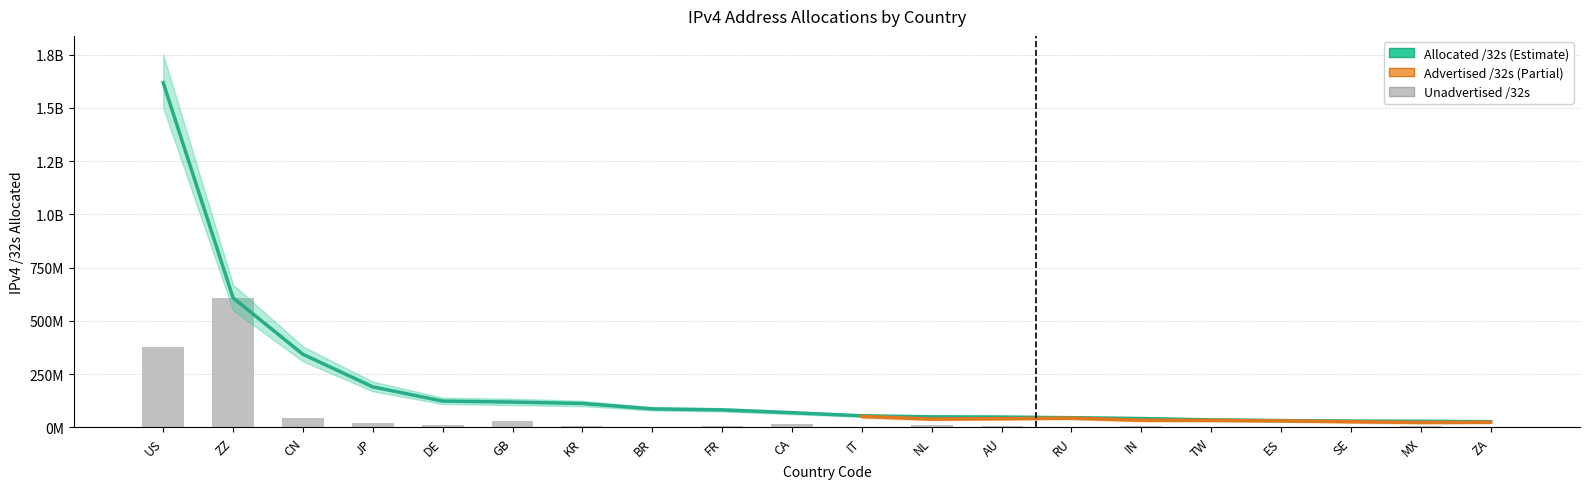

Is the value of Allocated /32s at US greater than the value of Unadvertised /32s at JP?

Yes